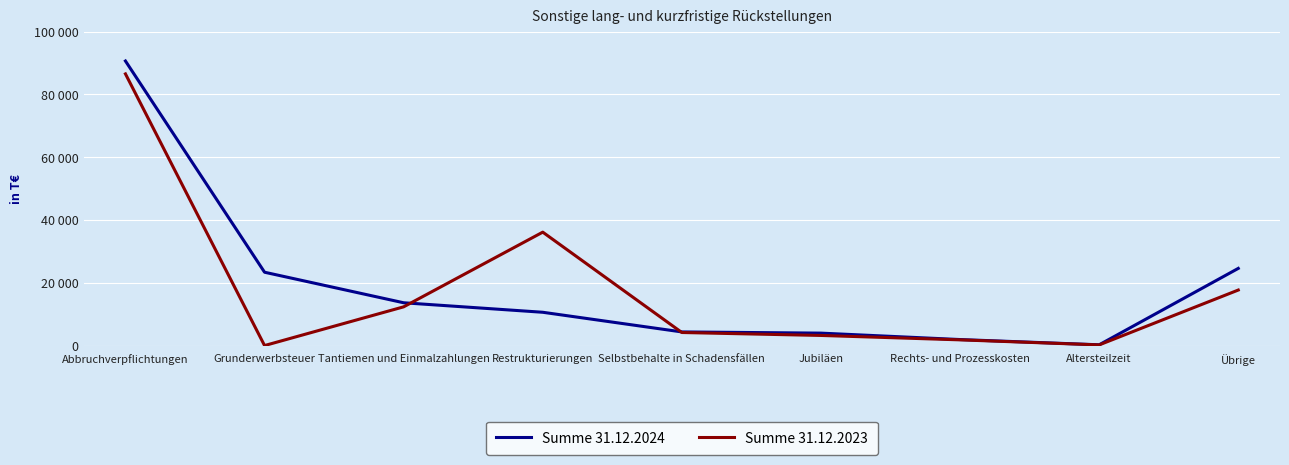

Rank the series by their average value, from lowest to highest.

Summe 31.12.2023, Summe 31.12.2024